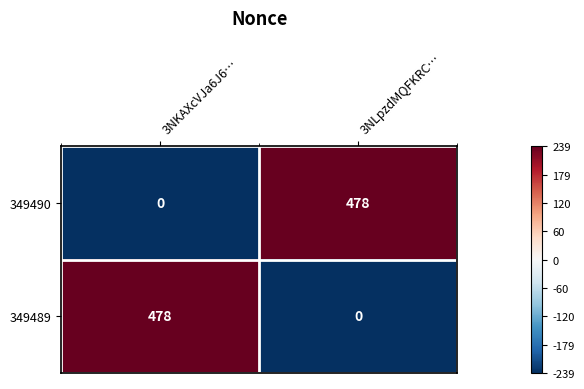

The 349490 series shows 263 at 3NLpzdMQFKRC…. True or false?

False